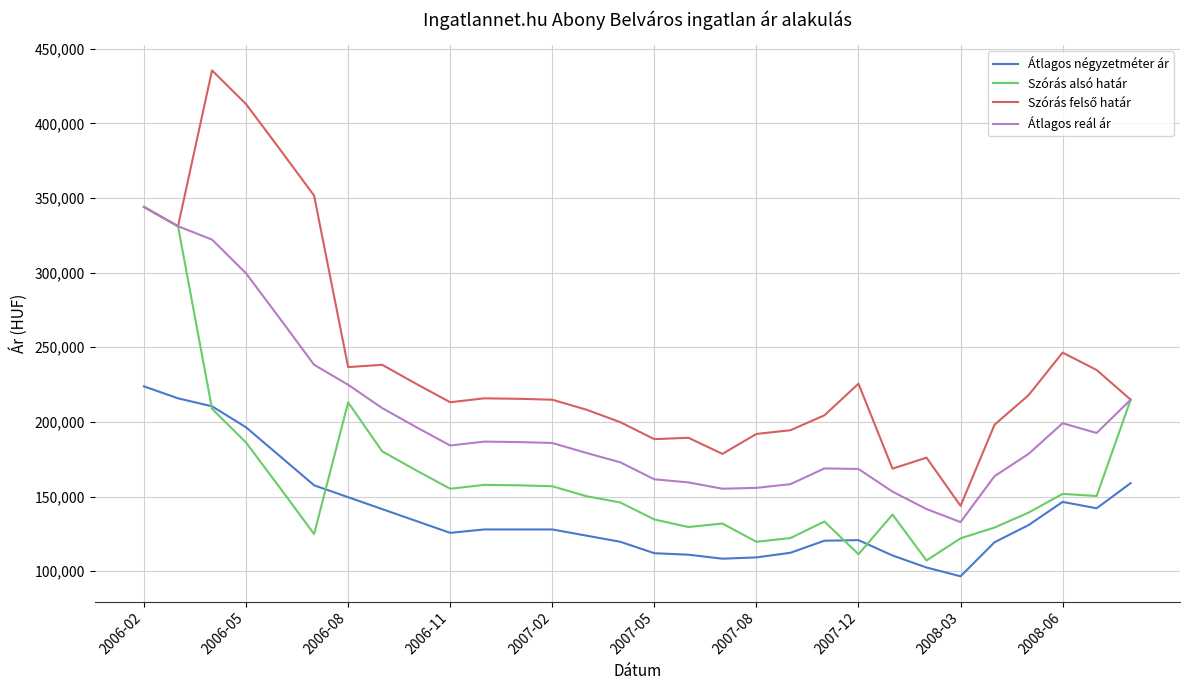

What is the maximum value shown in the chart?

435477